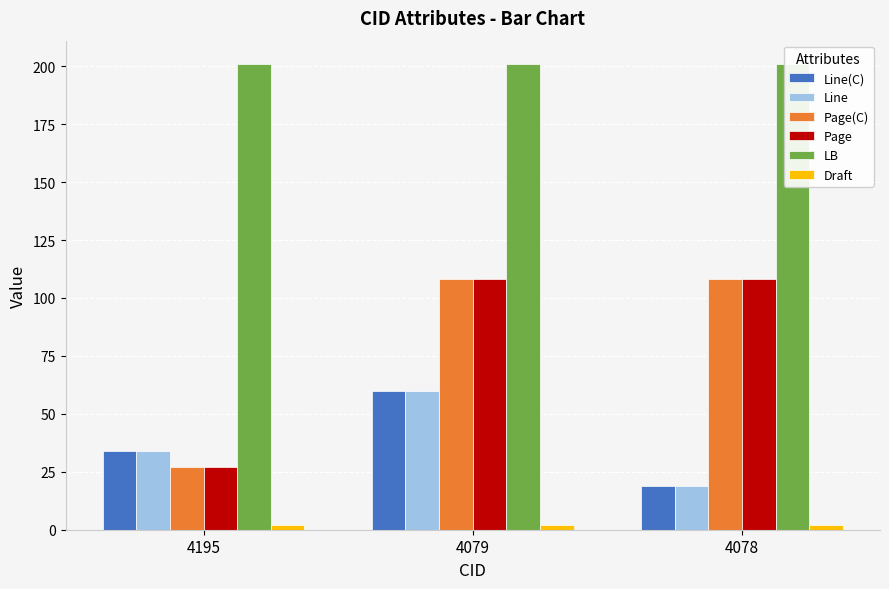

List the labels in order of Draft value, smallest first.

4195, 4079, 4078